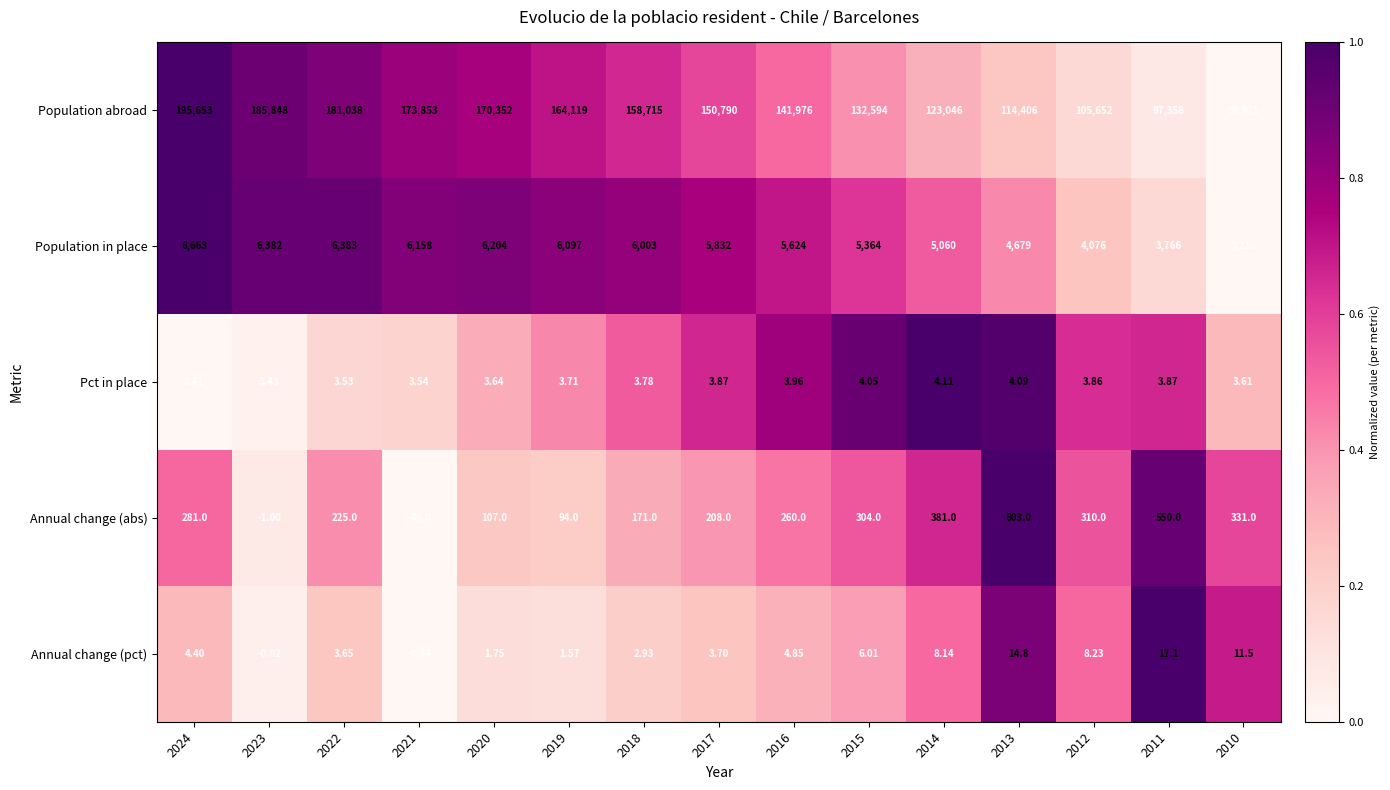

Rank the series by their maximum value, from highest to lowest.

Population abroad, Population in place, Annual change (abs), Annual change (pct), Pct in place